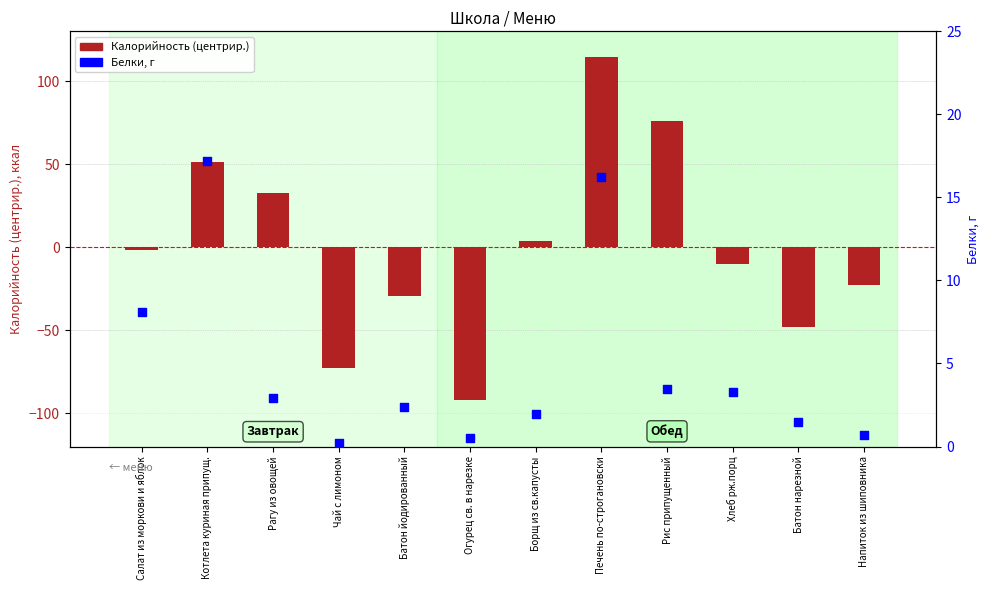

Is the value of Калорийность (центрир.) at Чай с лимоном greater than the value of Белки, г at Батон йодированный?

No